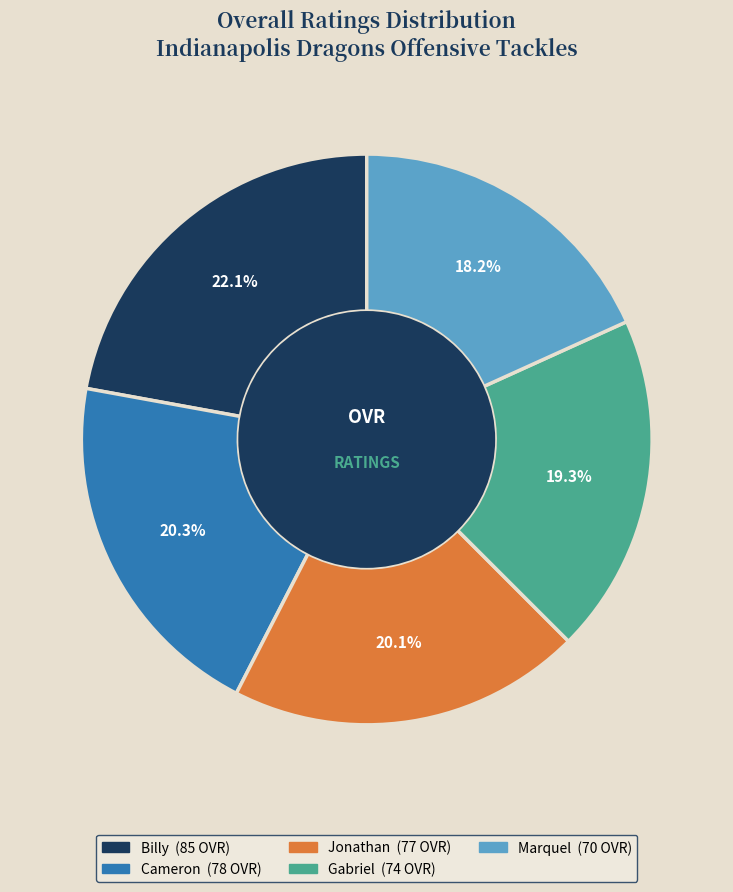

Does Cameron represent more than half of the total?

No